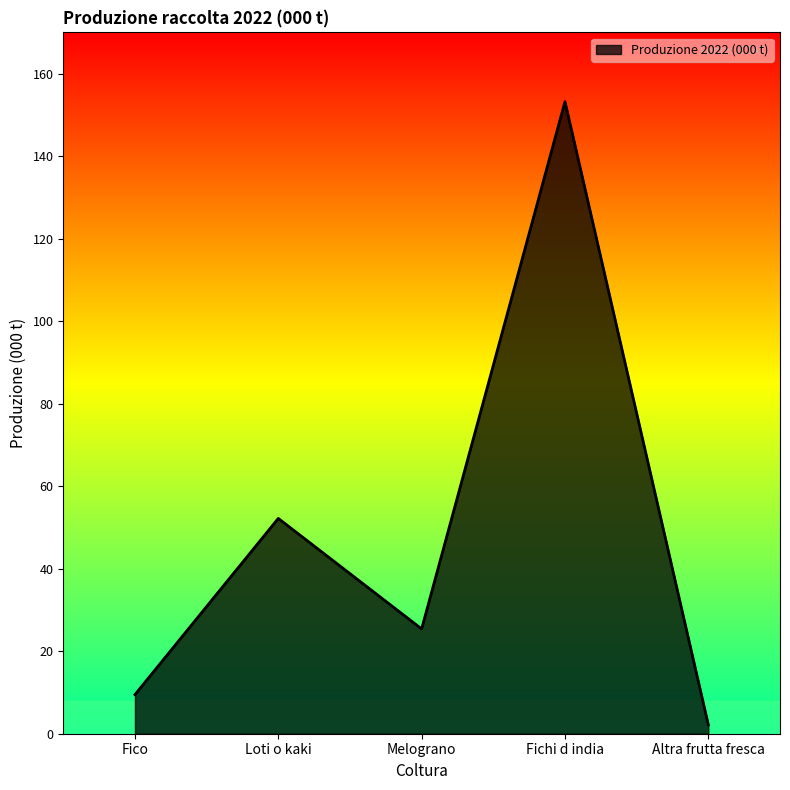

The value at Fico is 16.5. True or false?

False